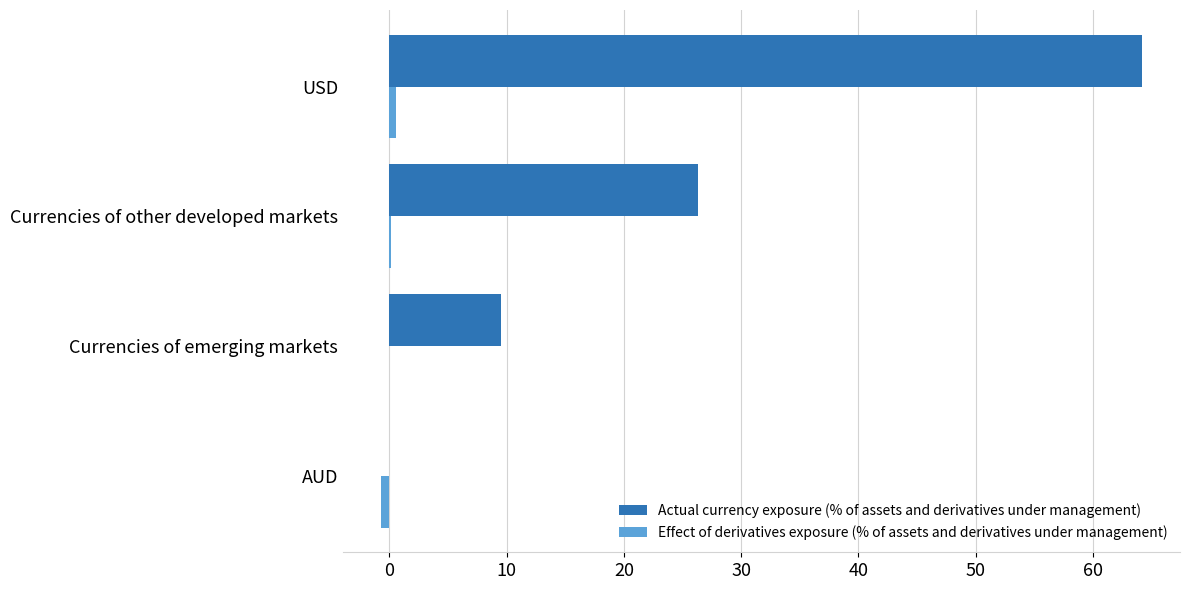

At which category is the sum across all series the highest?

USD